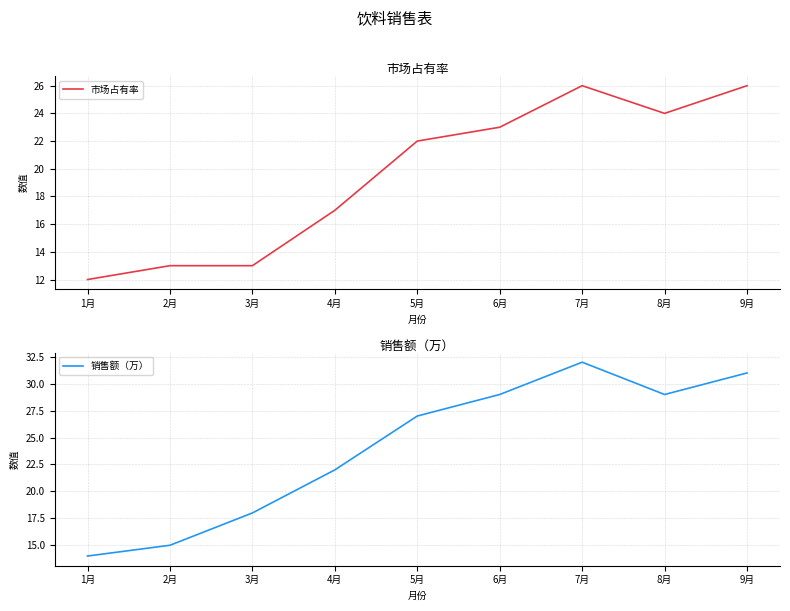

Which has a higher value, 8月 or 3月?

8月